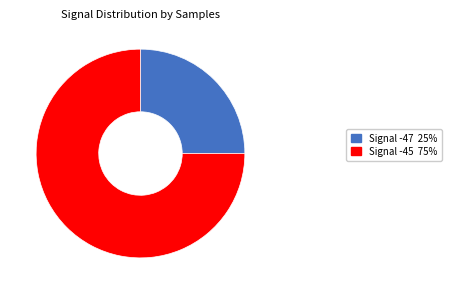

Does any single category account for the majority?

Yes